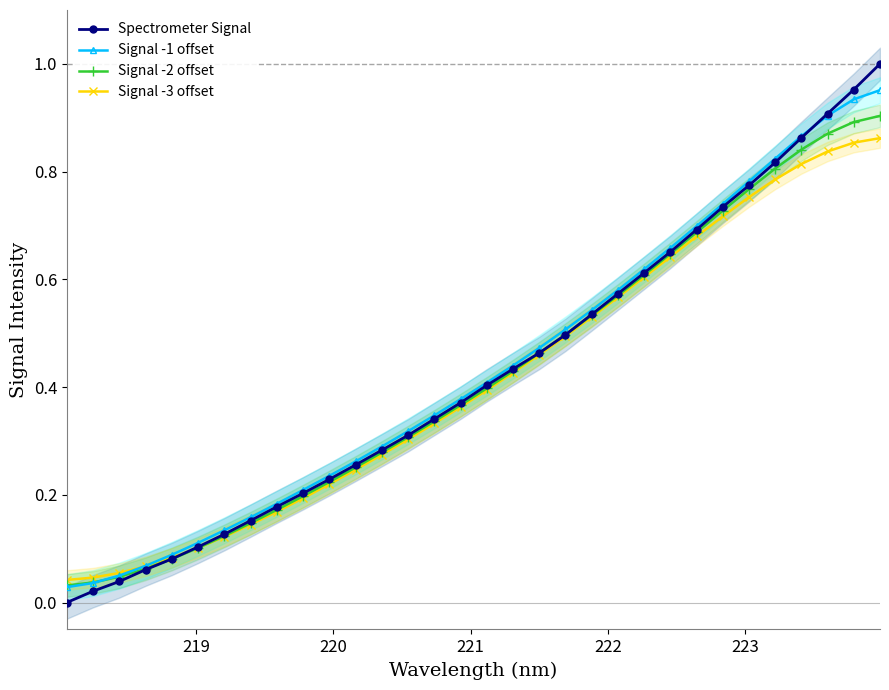

How many categories are shown in the chart?

32